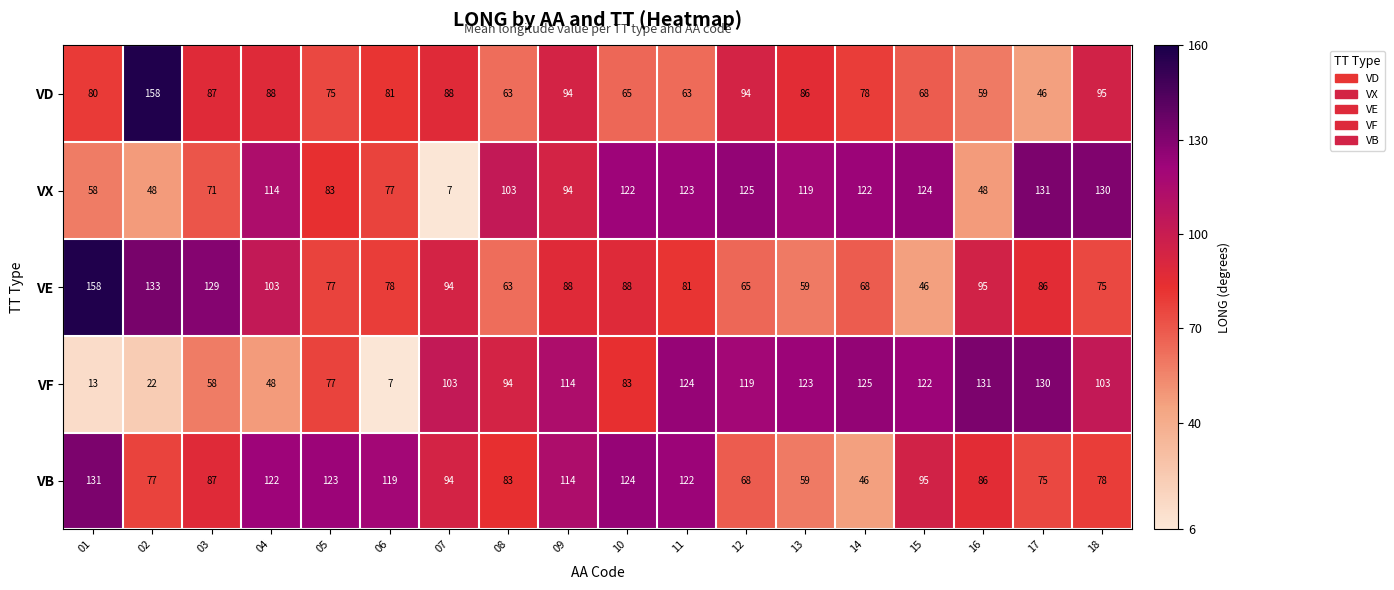

Where is VX nearest to the value 69?

03